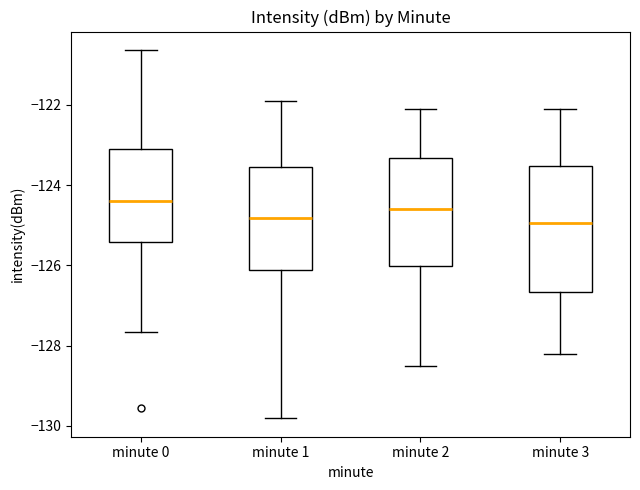

Reading left to right, transcribe this box plot: for each box, give where its median line is, the range the box spans, and where its two whiskers end, as read against the y-axis. The values are not printed on the chart, so give them approximately, as read against the axis.

minute 0: median -124.4, box -125.4 to -123.2, whiskers -127.6 to -120.6
minute 1: median -124.8, box -126.2 to -123.6, whiskers -129.8 to -121.8
minute 2: median -124.6, box -126.0 to -123.4, whiskers -128.4 to -122.0
minute 3: median -125.0, box -126.6 to -123.6, whiskers -128.2 to -122.0